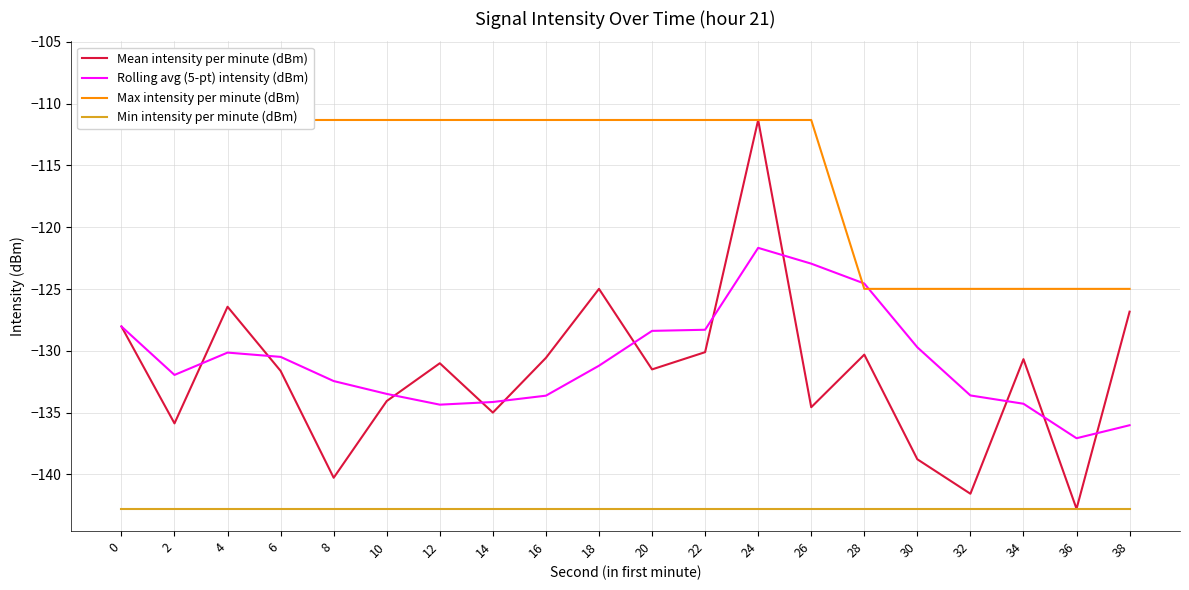

What is the smallest value displayed?

-142.8